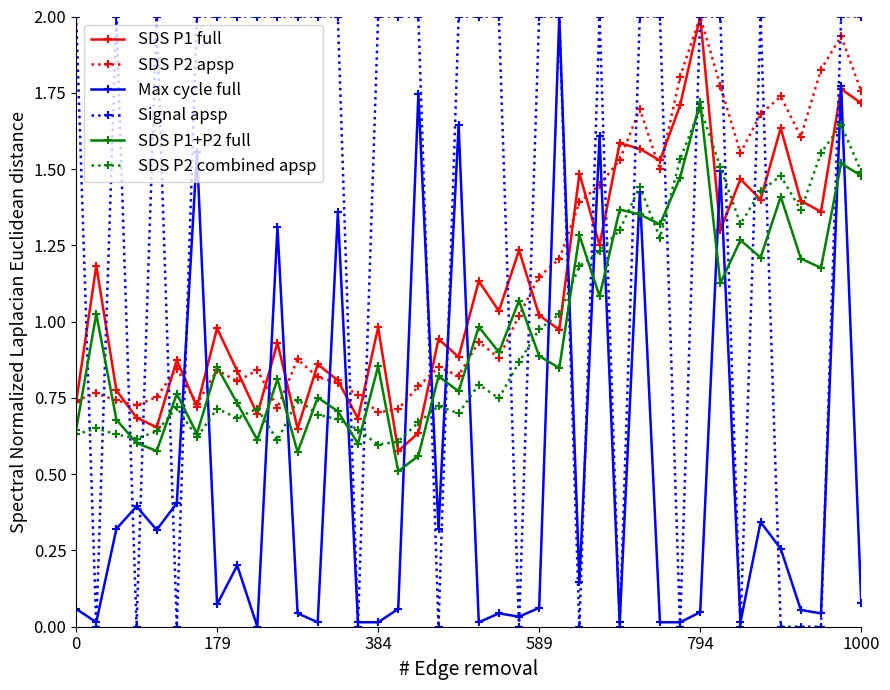

Which series has the largest total across all categories?

Signal apsp